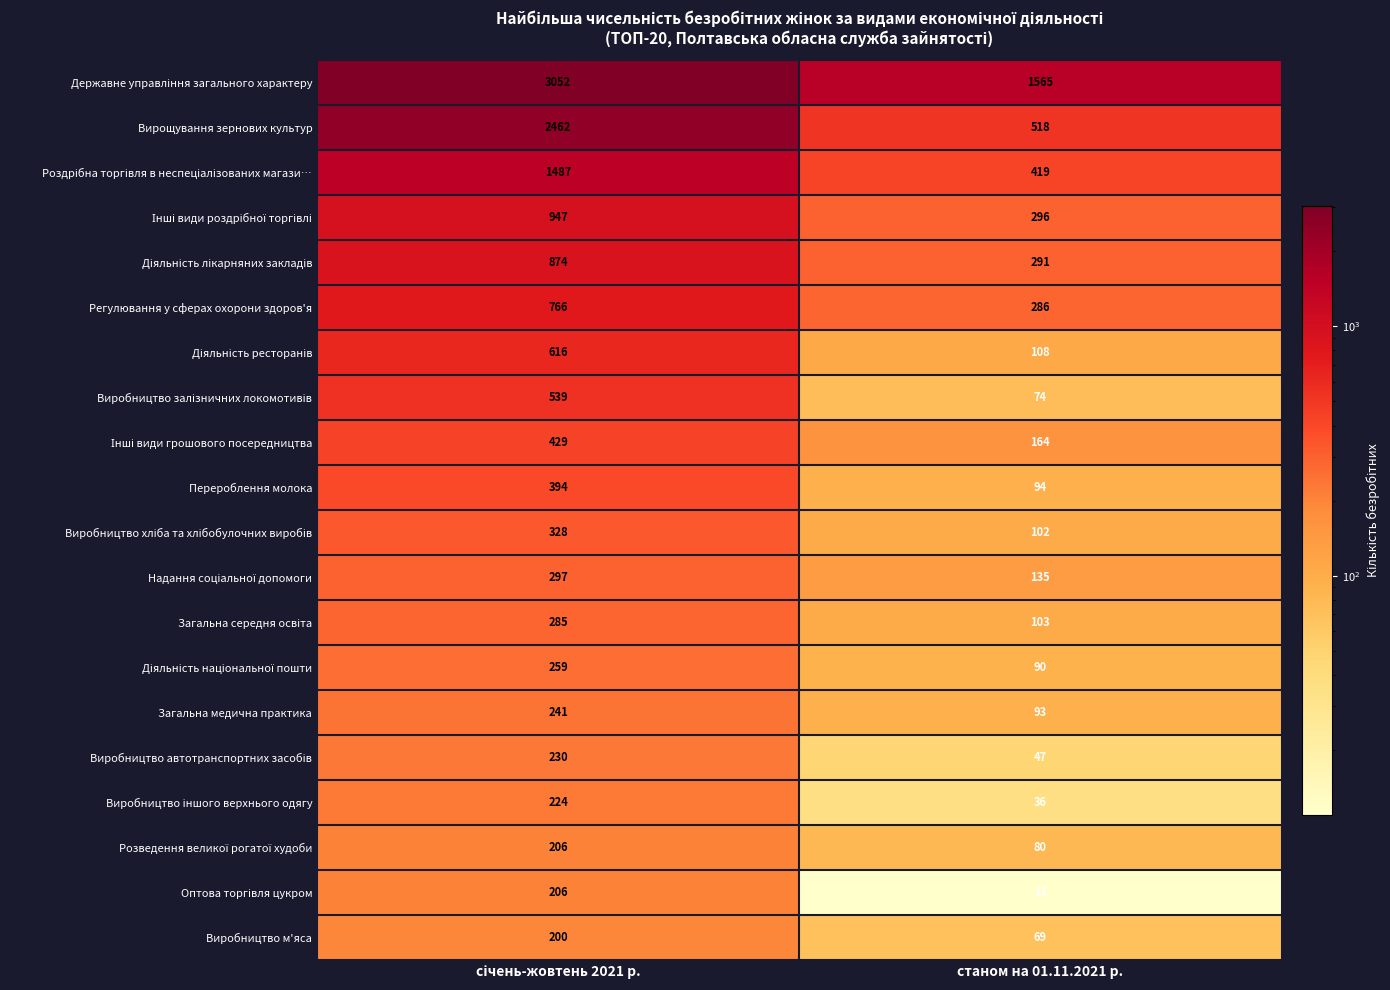

The value of Загальна медична практика at станом на 01.11.2021 р. is 93. True or false?

True